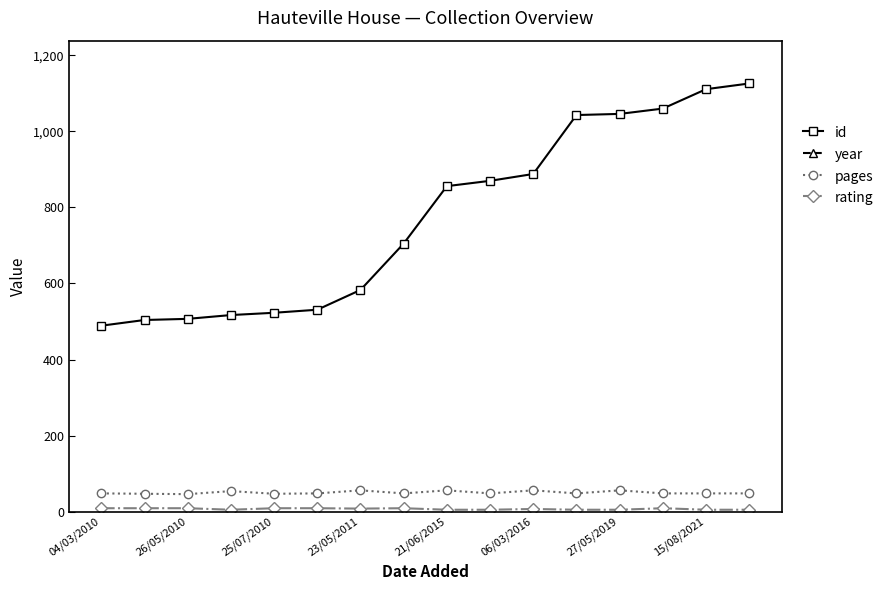

What are all the series names shown in the legend?

id, year, pages, rating